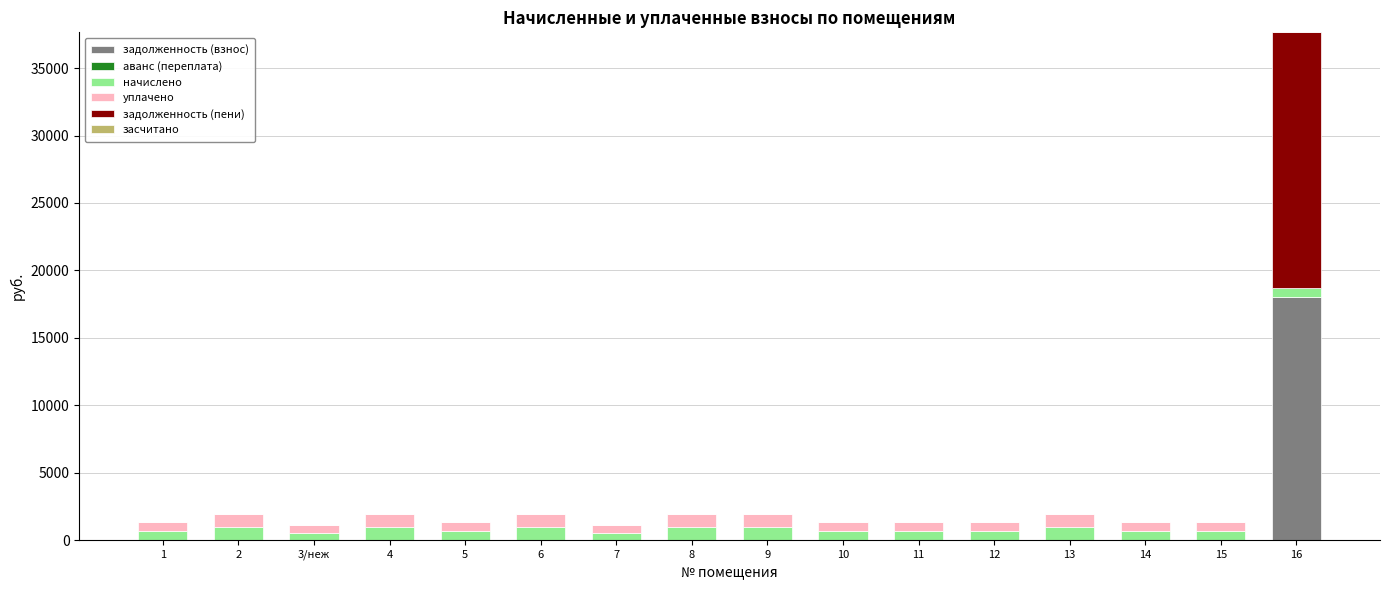

At which category is the sum across all series the highest?

16